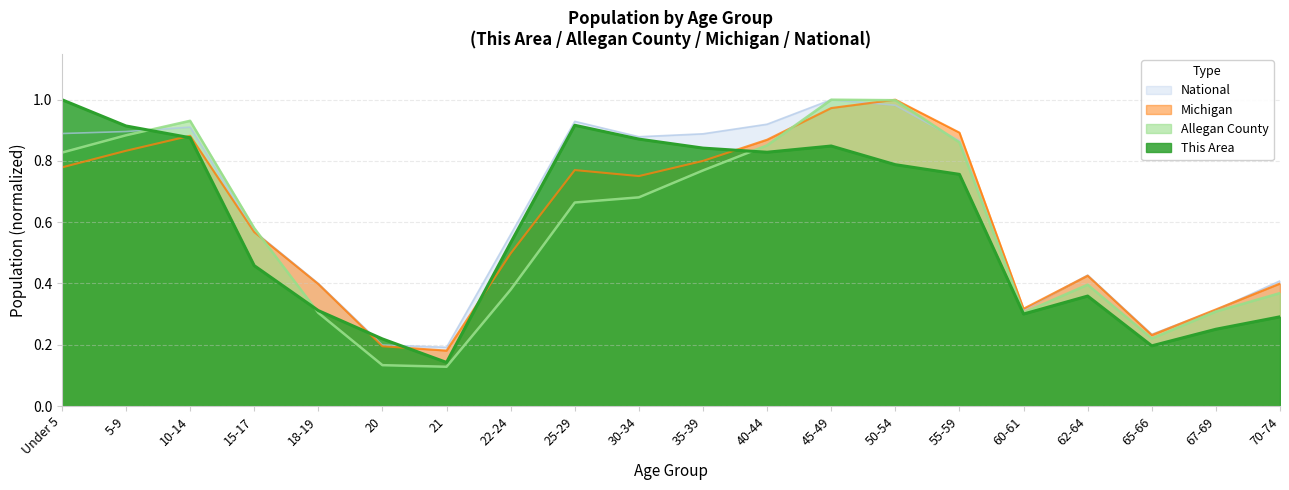

What is the greatest value displayed?

1.0